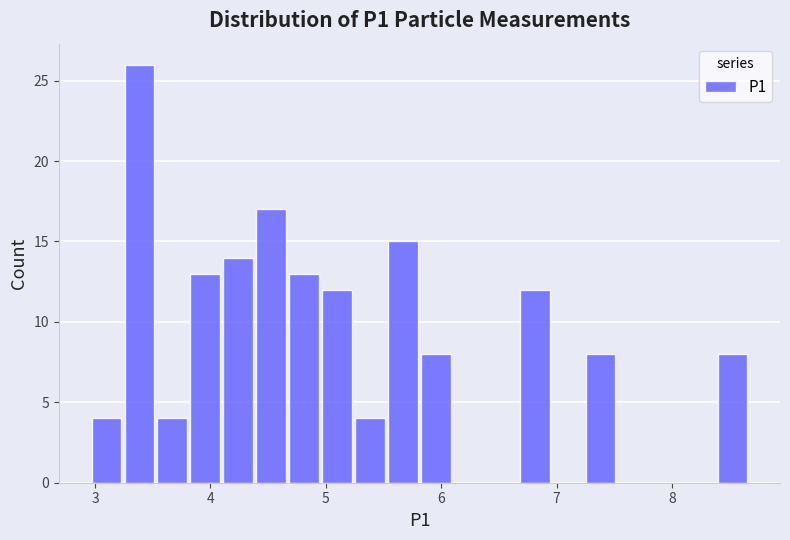

Read against the x-axis, roughly where is the centre of the tallest bar?

3.4